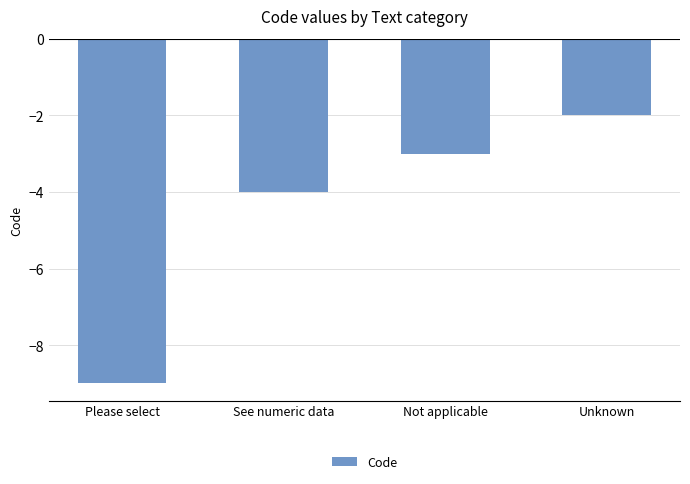

Where is the data nearest to the value -5?

See numeric data